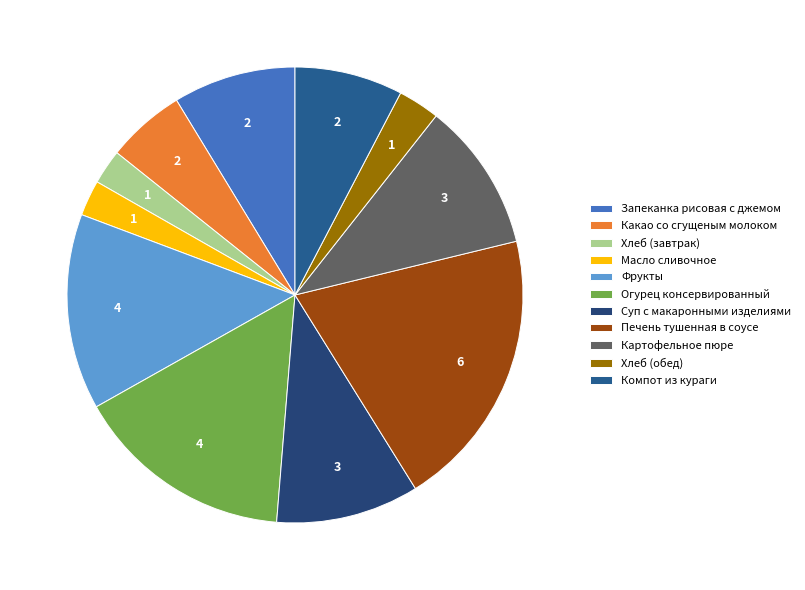

To the nearest percent, what is the difference between the largest and smallest slice percentages?

17%